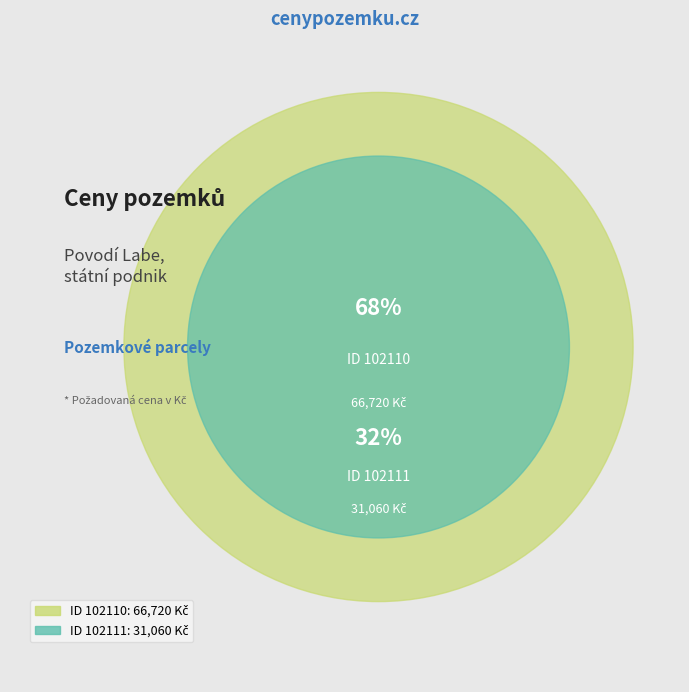

Does 102110 represent more than half of the total?

Yes